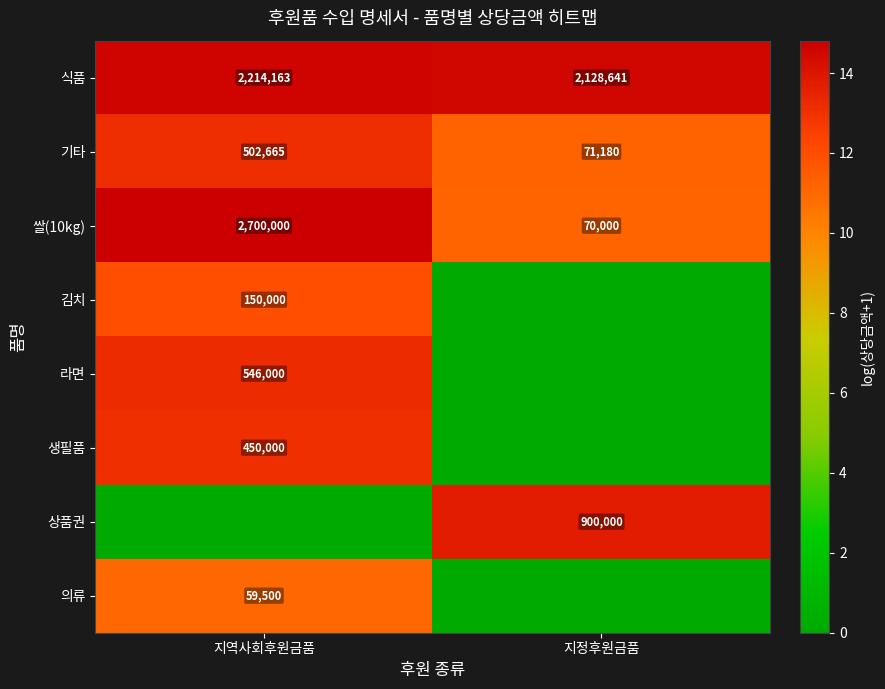

What is the sum of all 쌀(10kg) values?

2770000